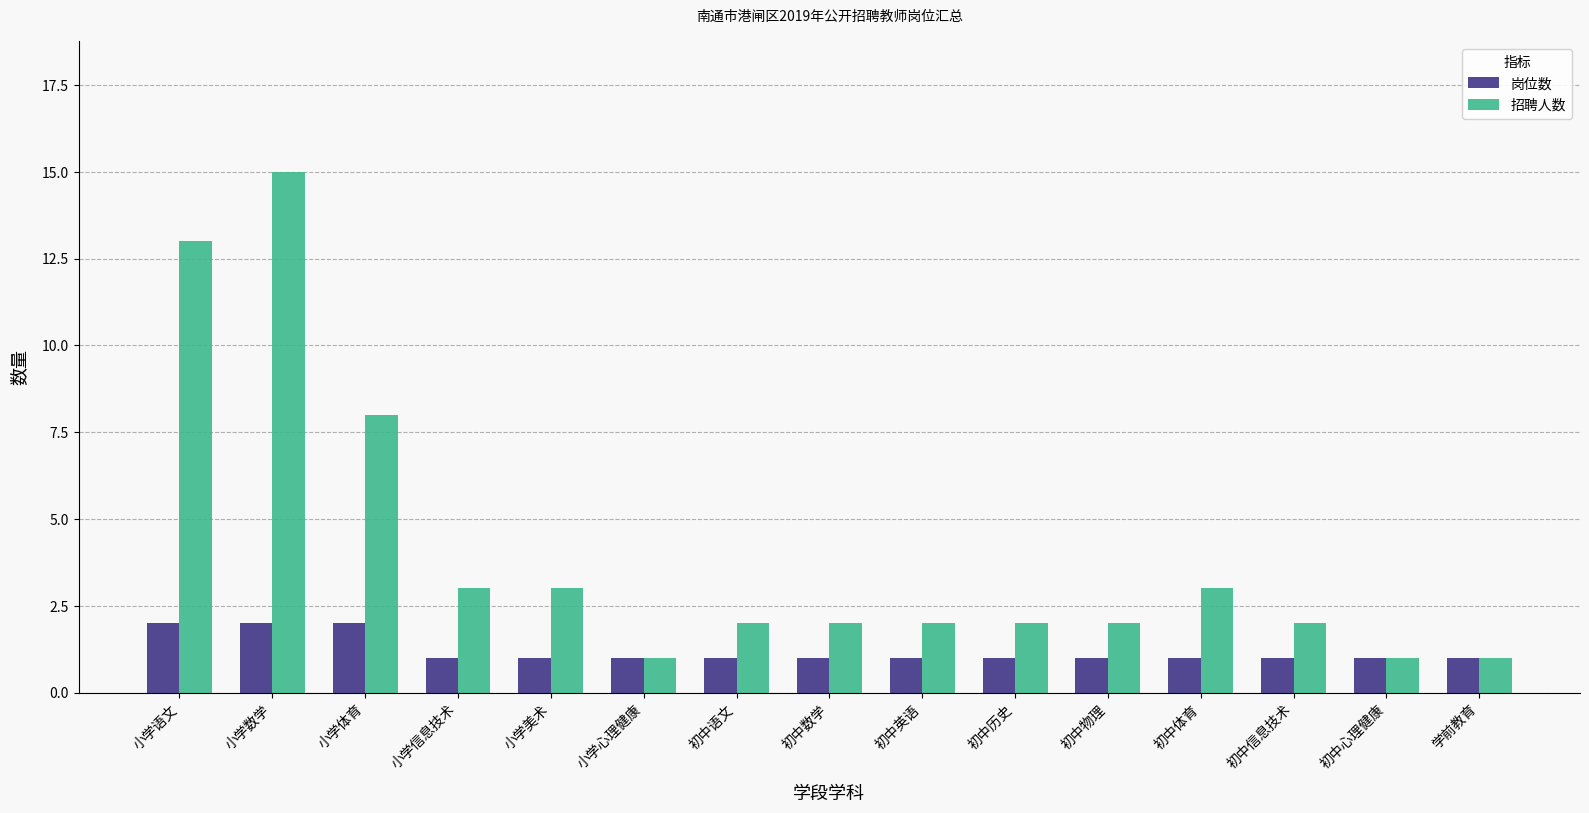

What is the sum of all 岗位数 values?

18